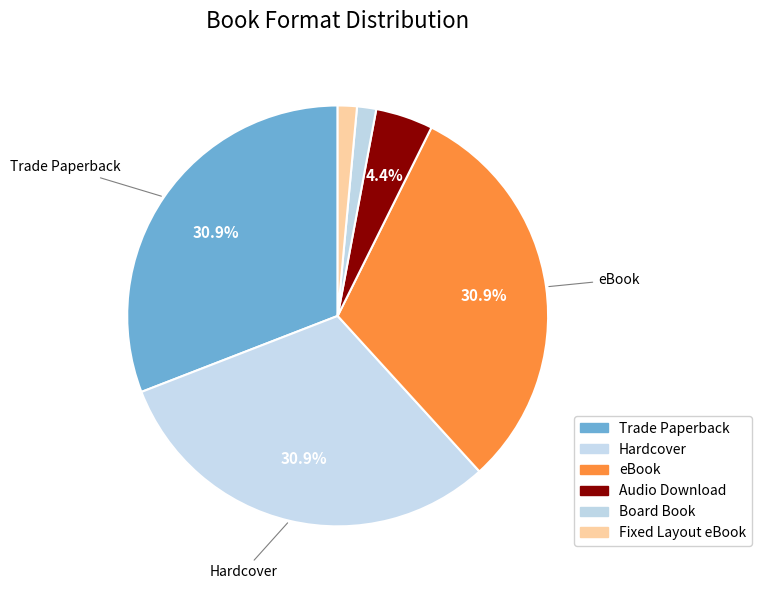

What portion of the pie excludes Fixed Layout eBook?

98.5%